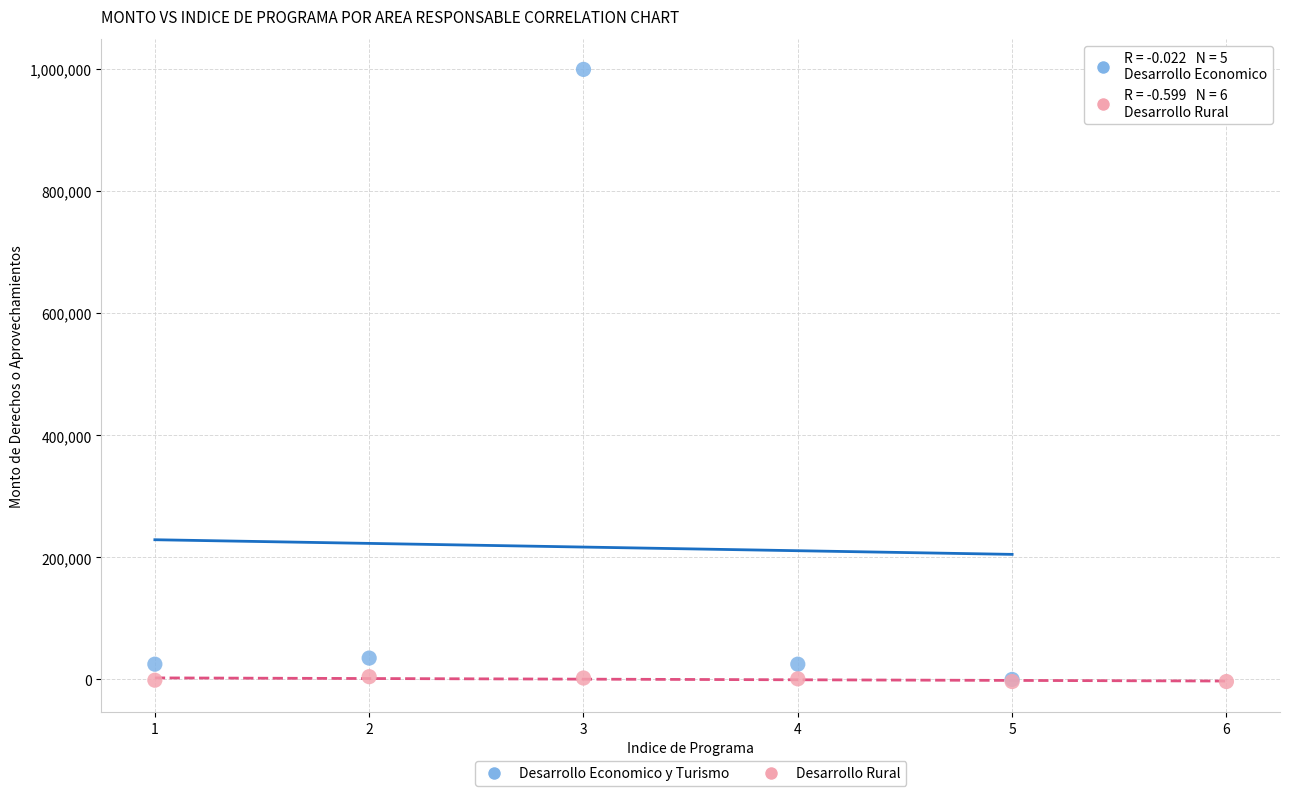

Which series contains the highest Y value?

Desarrollo Economico y Turismo